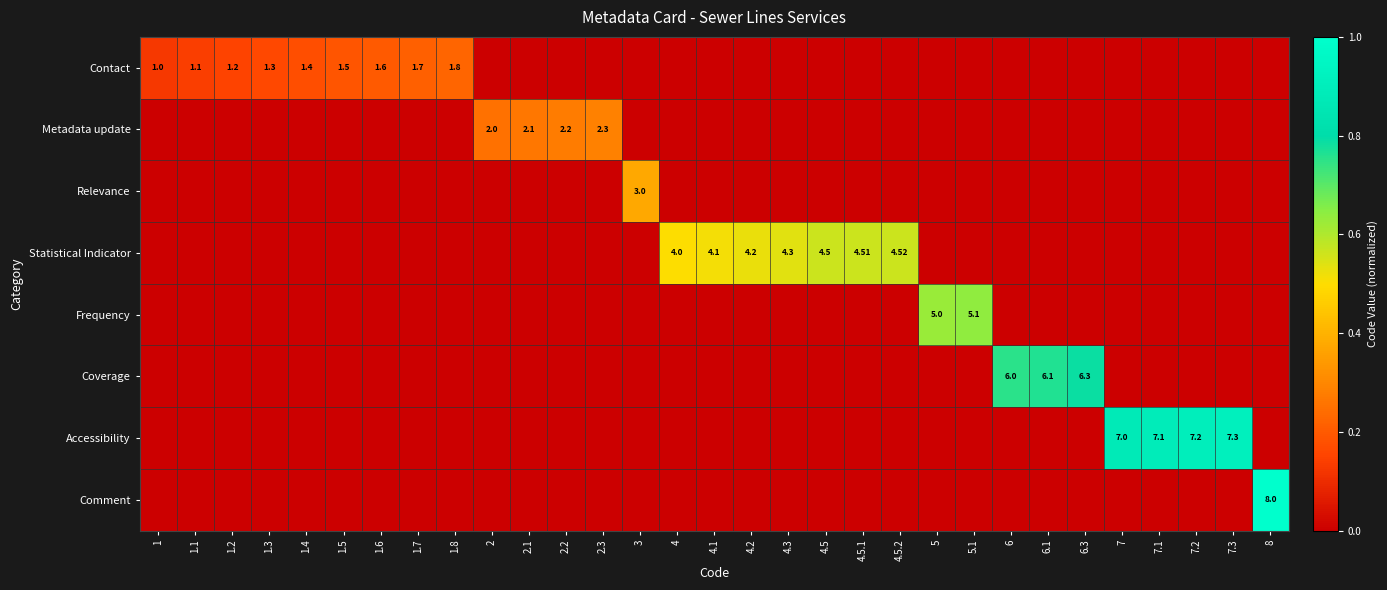

At how many categories does at least one series exceed 0?

31